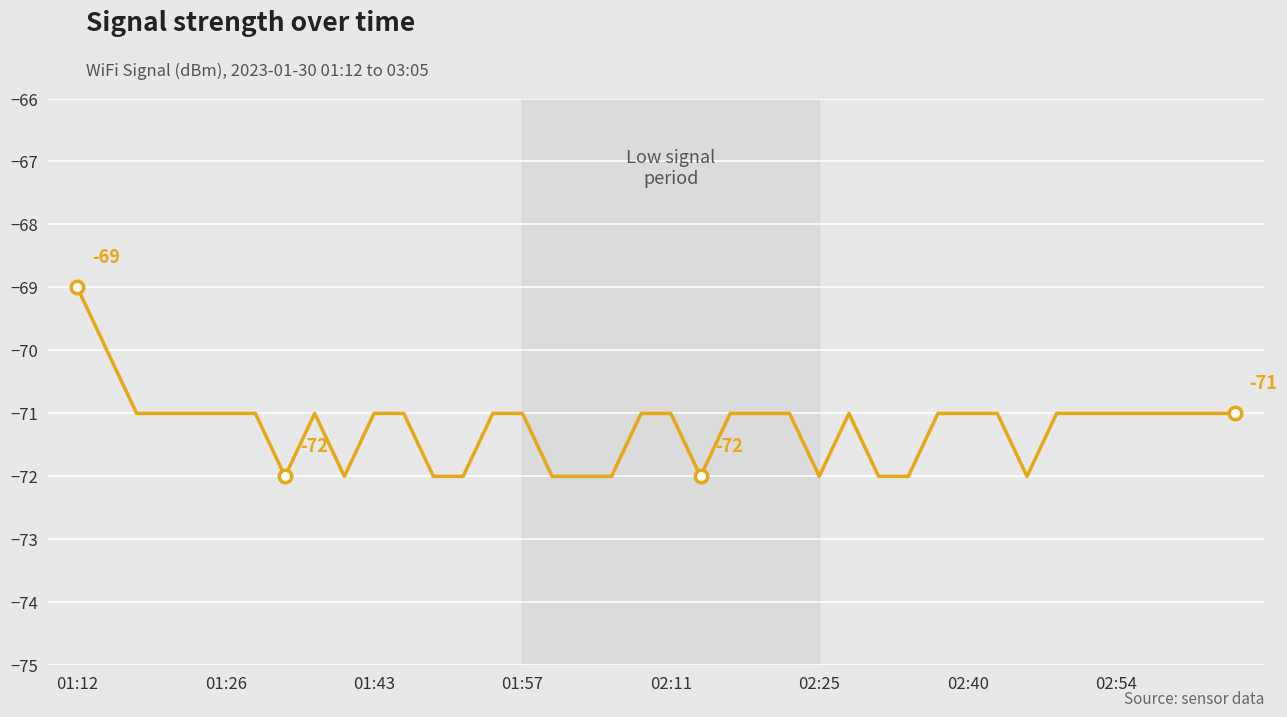

Reading left to right, what are all the values shown in this chart?

-69	-70	-71	-71	-71	-71	-71	-72	-71	-72	-71	-71	-72	-72	-71	-71	-72	-72	-72	-71	-71	-72	-71	-71	-71	-72	-71	-72	-72	-71	-71	-71	-72	-71	-71	-71	-71	-71	-71	-71